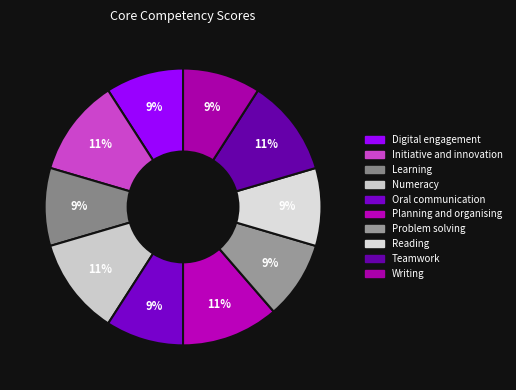

Is it true that Digital engagement is 4% of the pie?

False